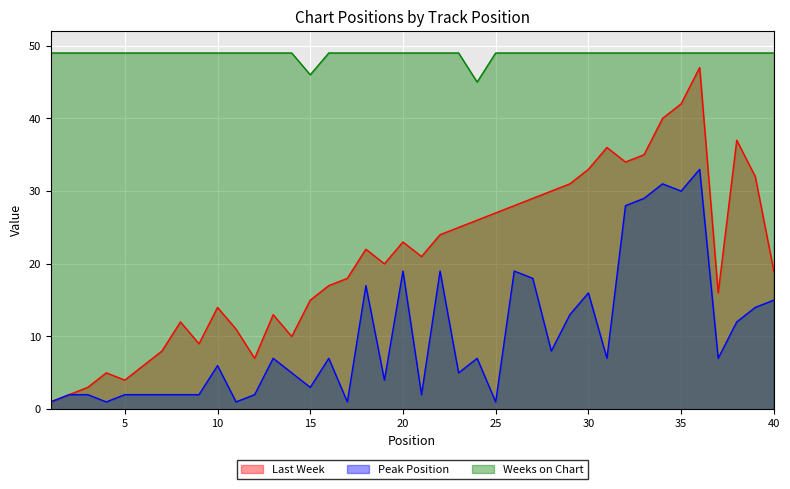

What is the difference between the highest and lowest values at 24?

38